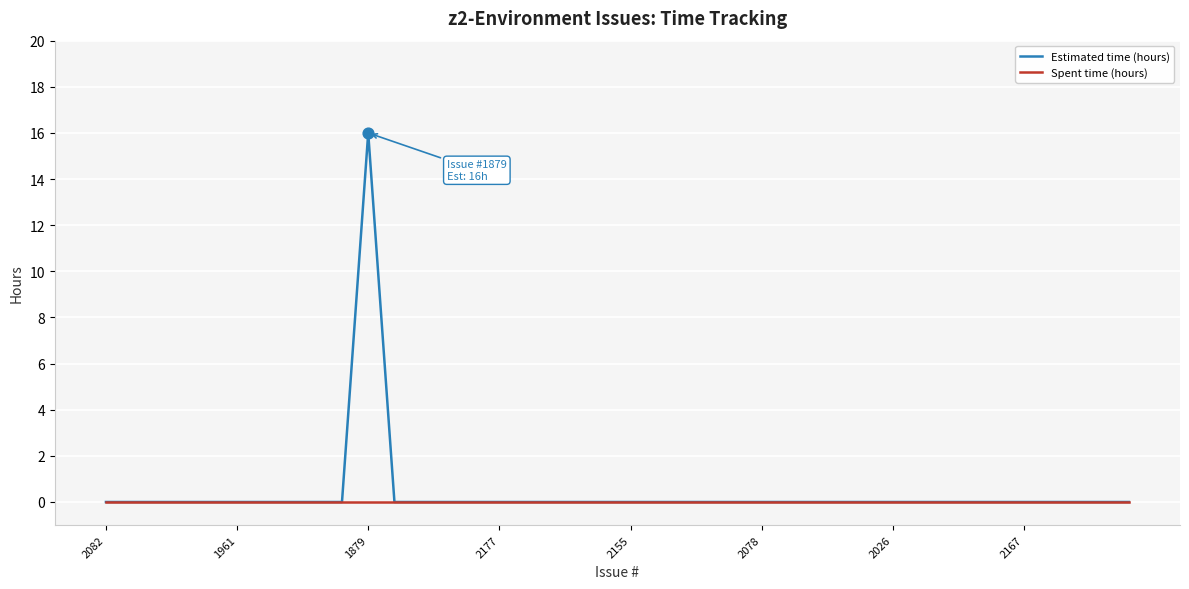

Which series has the widest spread of values?

Estimated time (hours)